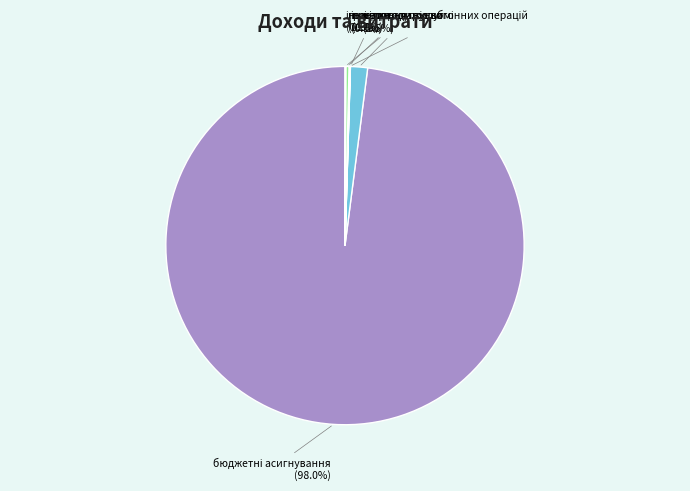

Is there a majority slice in this chart?

Yes